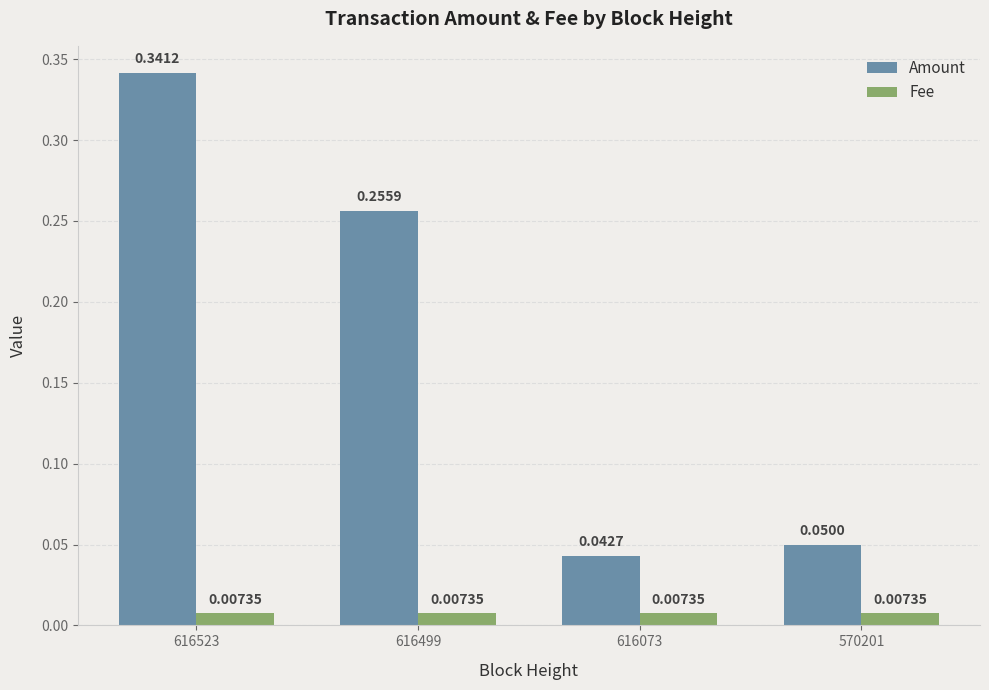

Which series has the largest total across all categories?

Amount